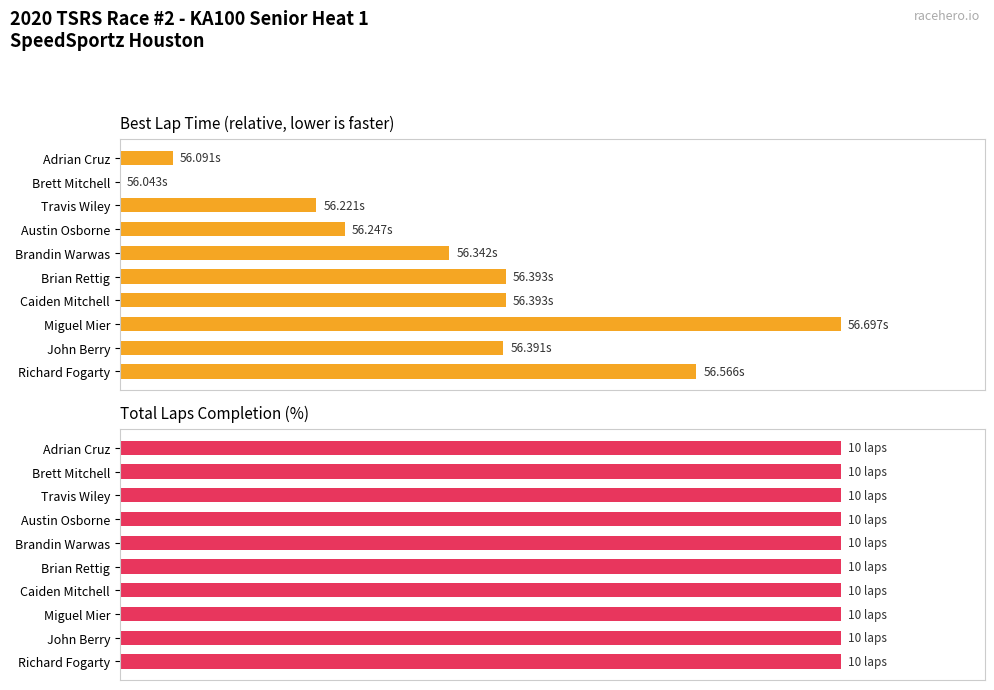

Where does the Best Lap Time (normalized %) series first go above 53?

Brian Rettig